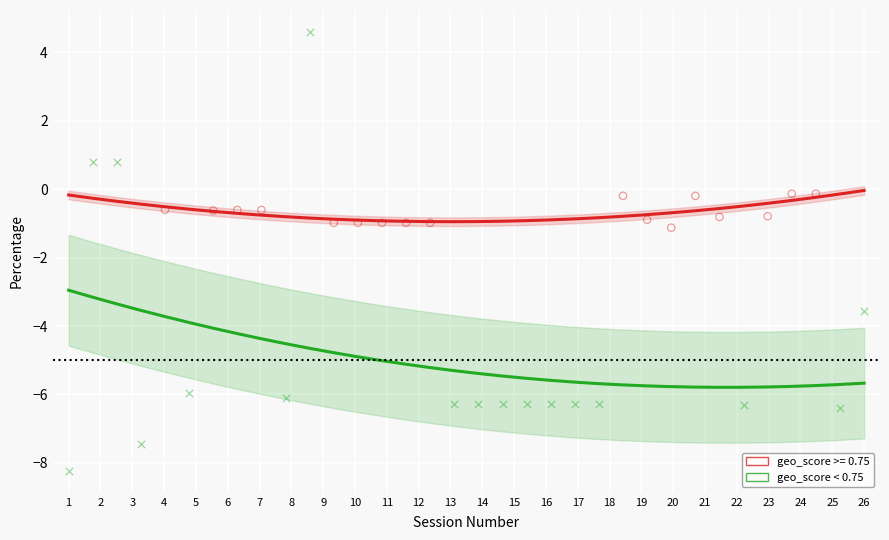

Which series has the largest Y range (max minus min)?

geo_score < 0.75